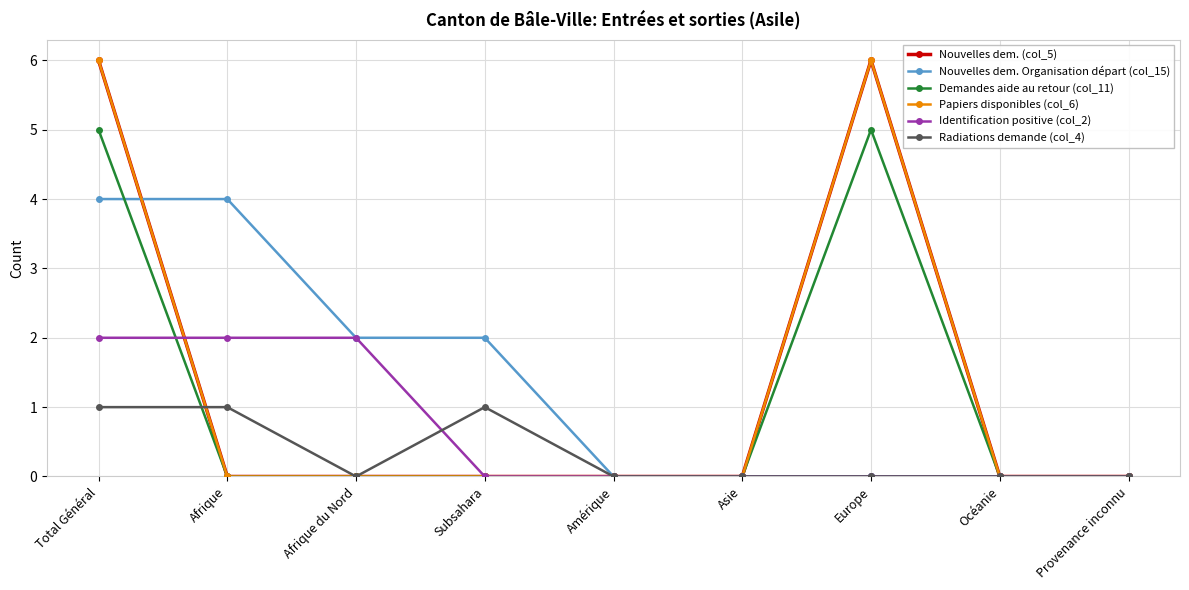

Reading right to left, list all the values displayed in this chart.

Nouvelles dem. (col_5): 0	0	6	0	0	0	0	0	6
Nouvelles dem. Organisation départ (col_15): 0	0	0	0	0	2	2	4	4
Demandes aide au retour (col_11): 0	0	5	0	0	0	0	0	5
Papiers disponibles (col_6): 0	0	6	0	0	0	0	0	6
Identification positive (col_2): 0	0	0	0	0	0	2	2	2
Radiations demande (col_4): 0	0	0	0	0	1	0	1	1